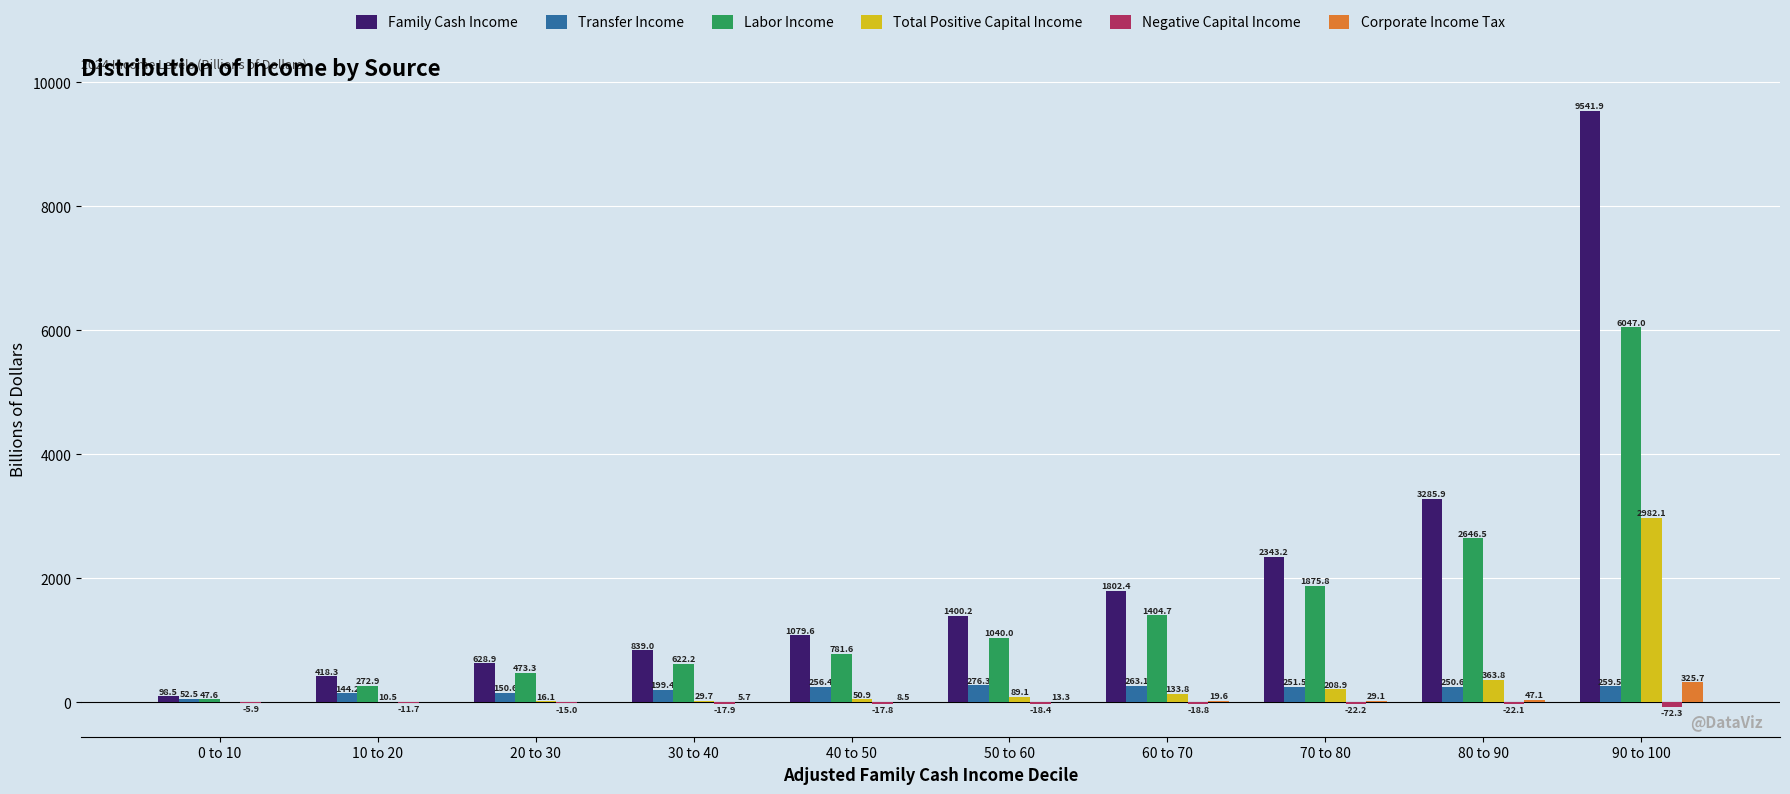

At which label does Labor Income reach its peak?

90 to 100